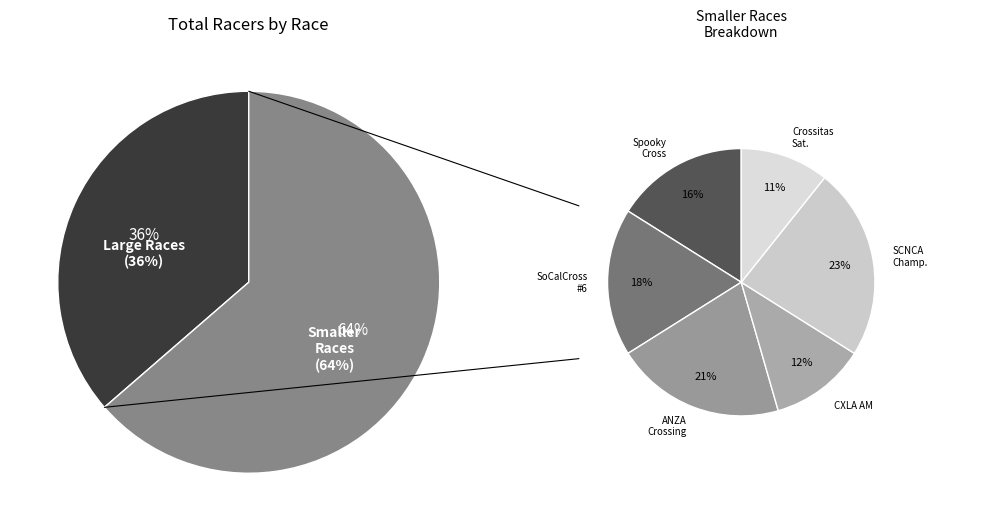

How many slices are in this pie chart?

8